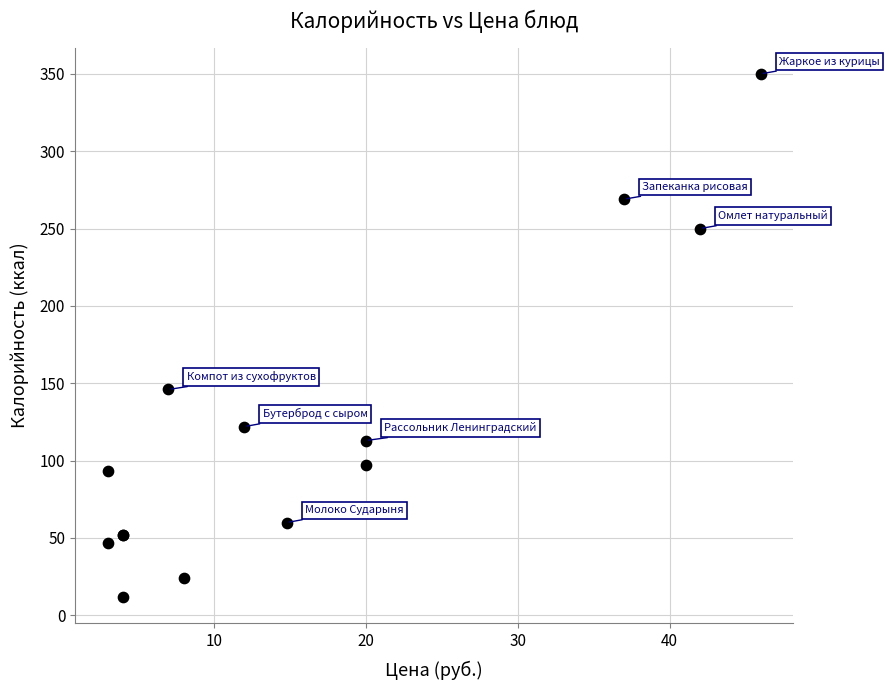

What Y value in the scatter plot is closest to 181?

146